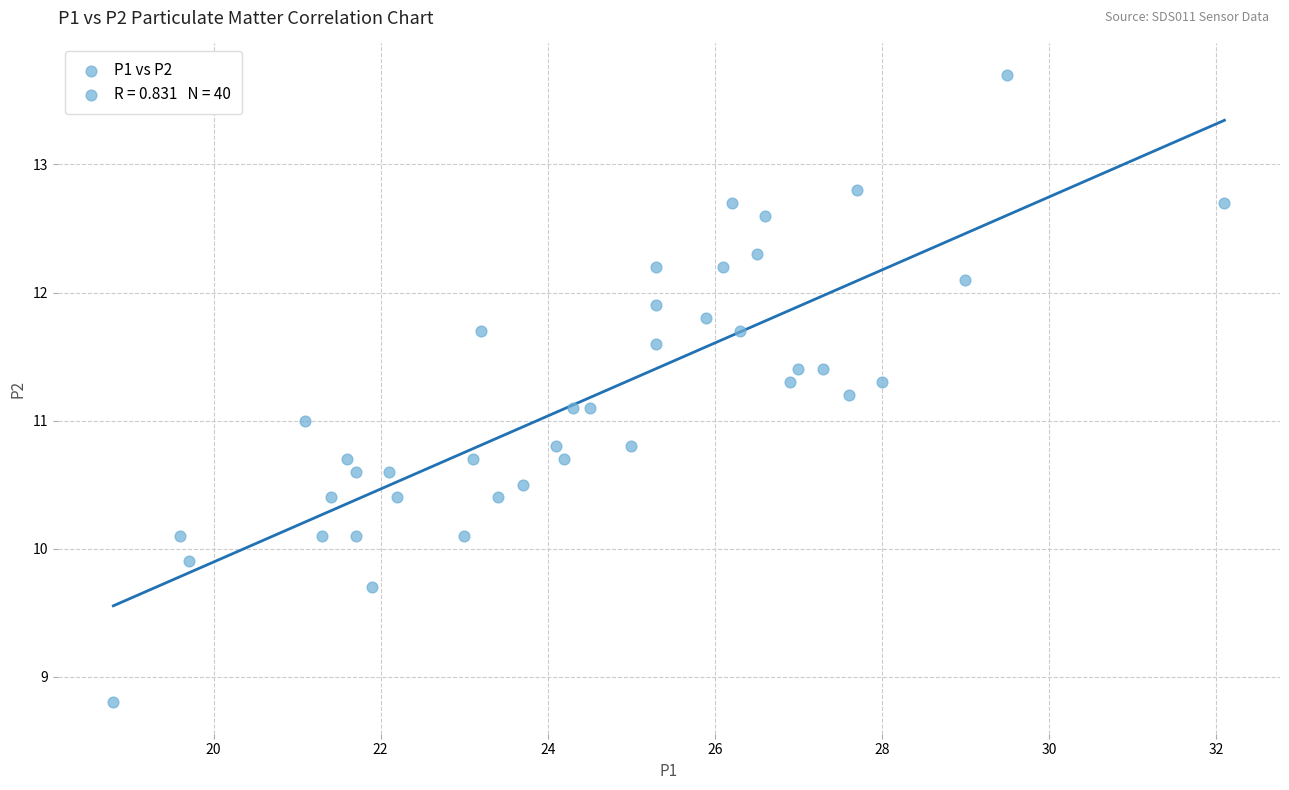

What is the range of Y values (max minus min)?

4.9